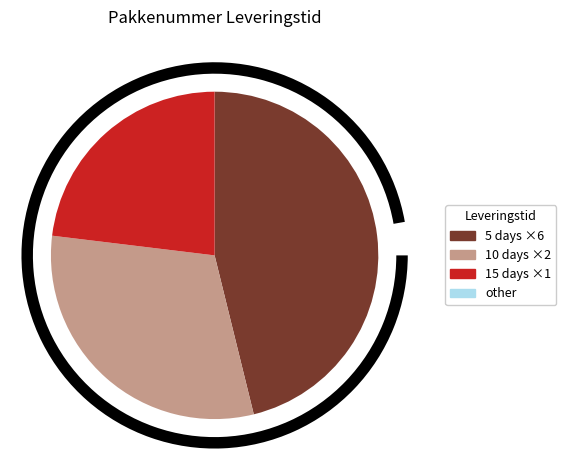

To the nearest percent, what portion does 8186 represent?

23%